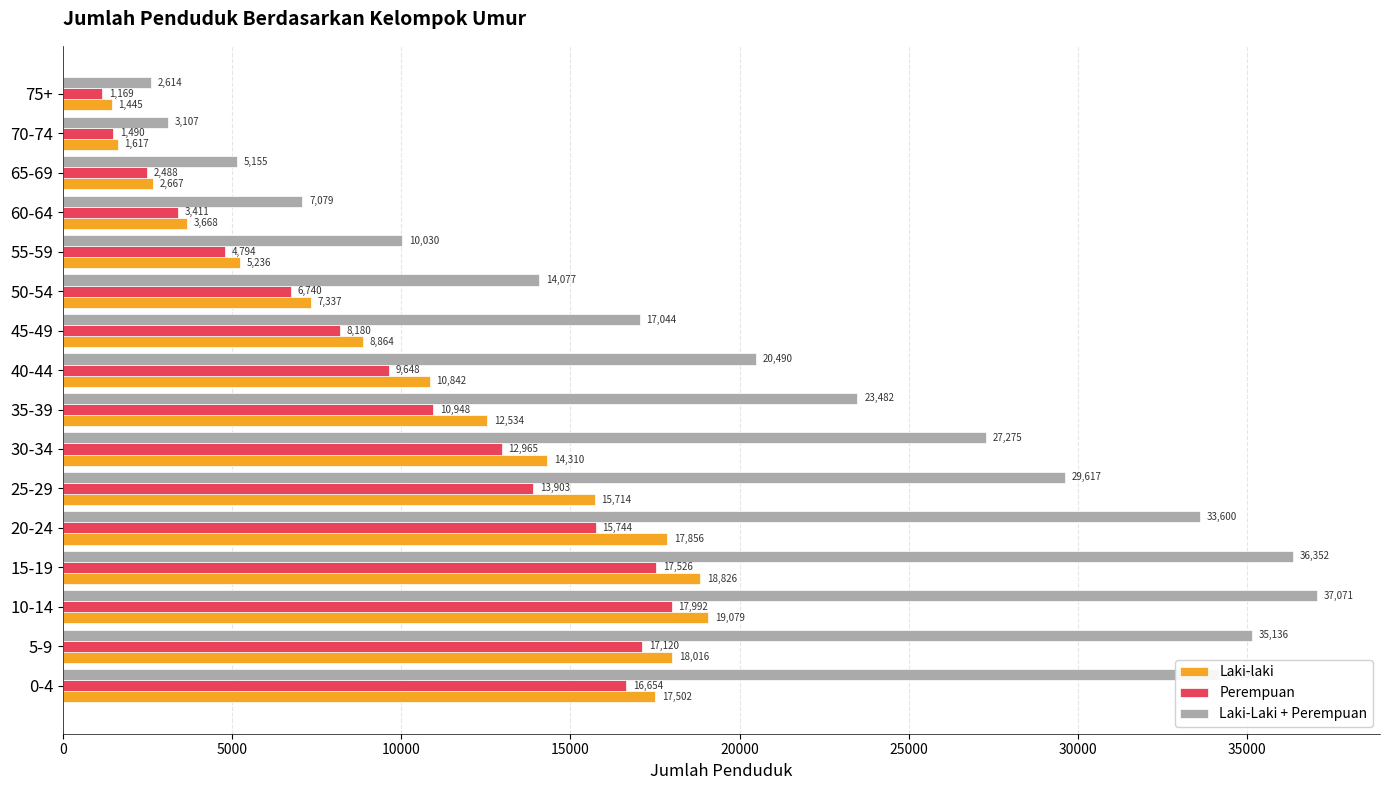

What is the sum of all Perempuan values?

160772